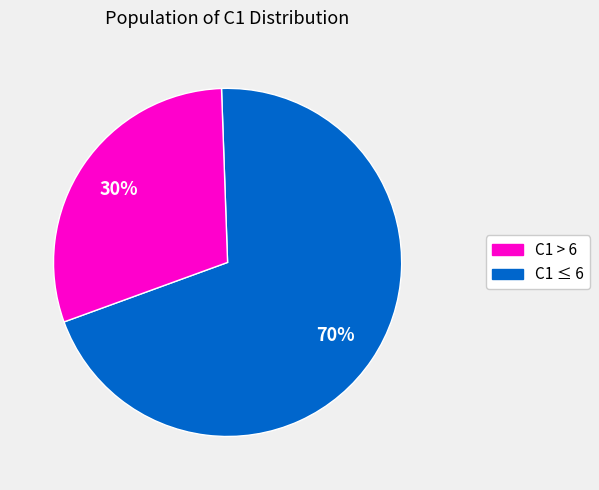

Is there a majority slice in this chart?

Yes